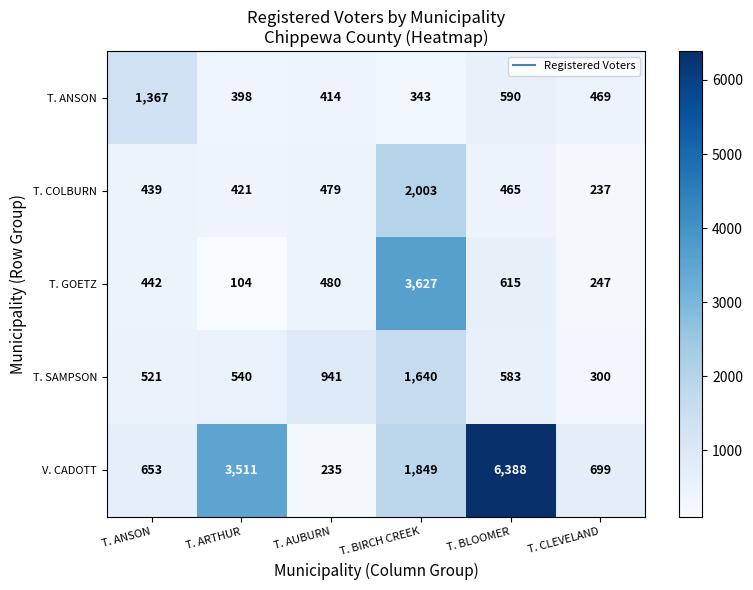

List the series in order of their peak value, lowest first.

T. ANSON, T. SAMPSON, T. COLBURN, T. GOETZ, V. CADOTT